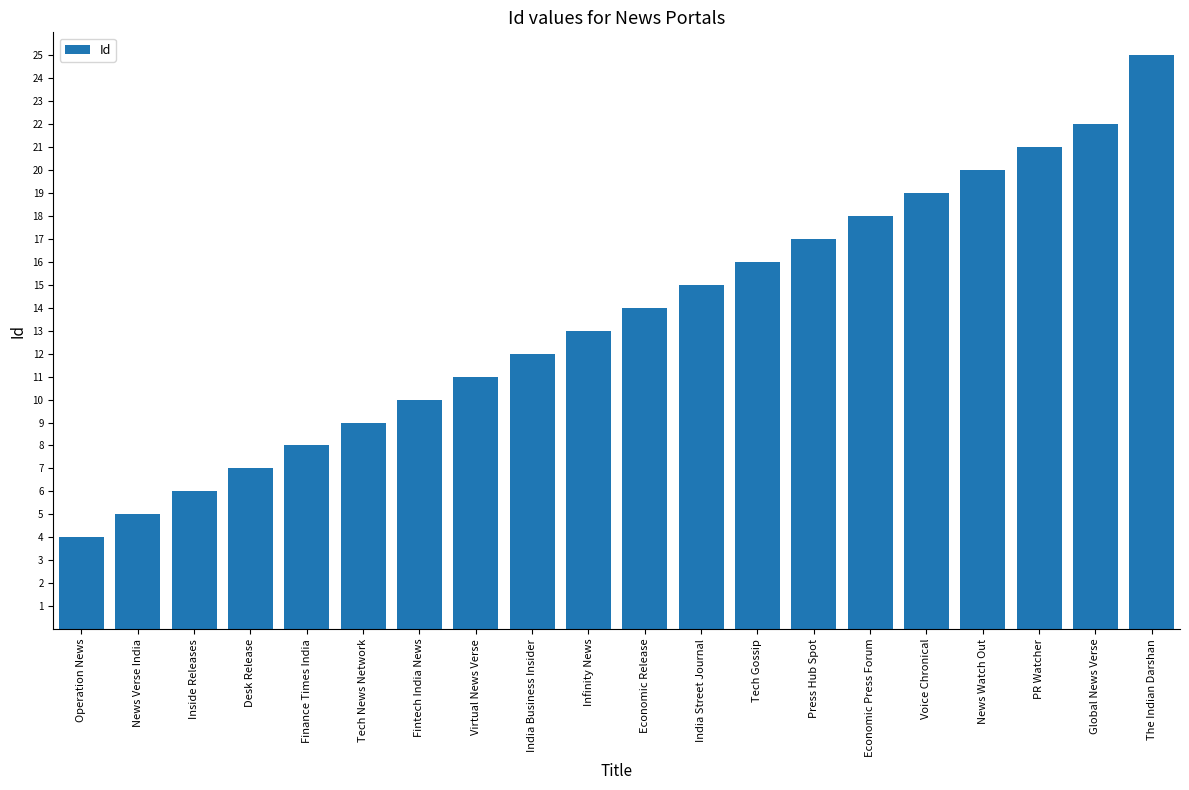

List the labels in order of value, smallest first.

Operation News, News Verse India, Inside Releases, Desk Release, Finance Times India, Tech News Network, Fintech India News, Virtual News Verse, India Business Insider, Infinity News, Economic Release, India Street Journal, Tech Gossip, Press Hub Spot, Economic Press Forum, Voice Chronical, News Watch Out, PR Watcher, Global News Verse, The Indian Darshan